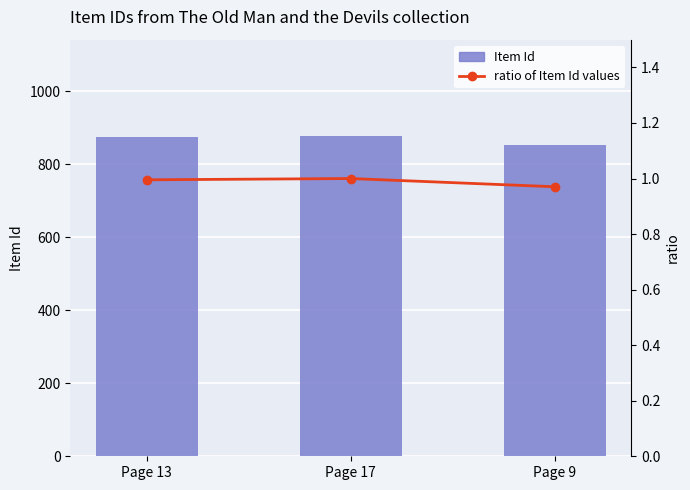

Between Page 17 and Page 9, which is larger?

Page 17